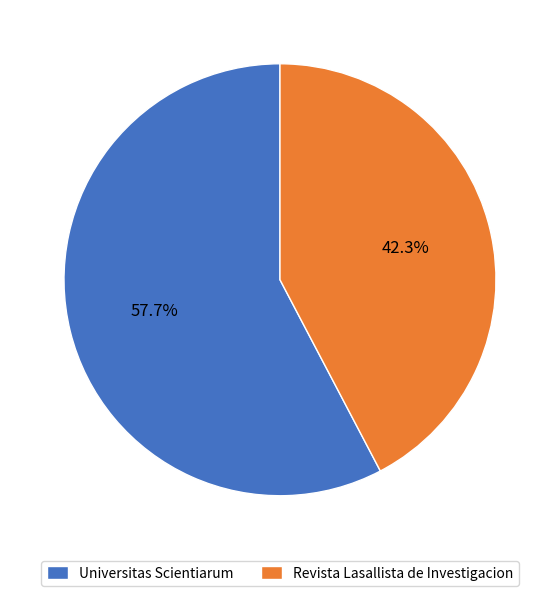

Which slice is the smallest?

Revista Lasallista de Investigacion